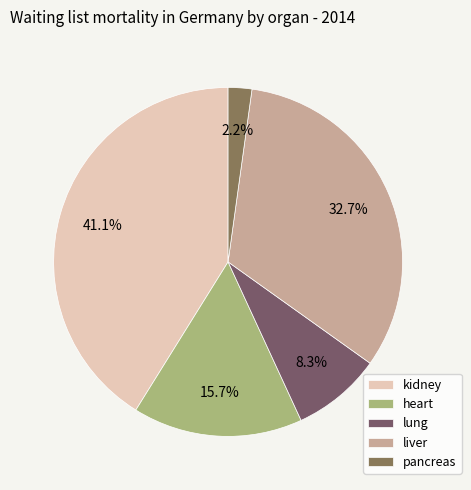

Which slice is the largest?

kidney